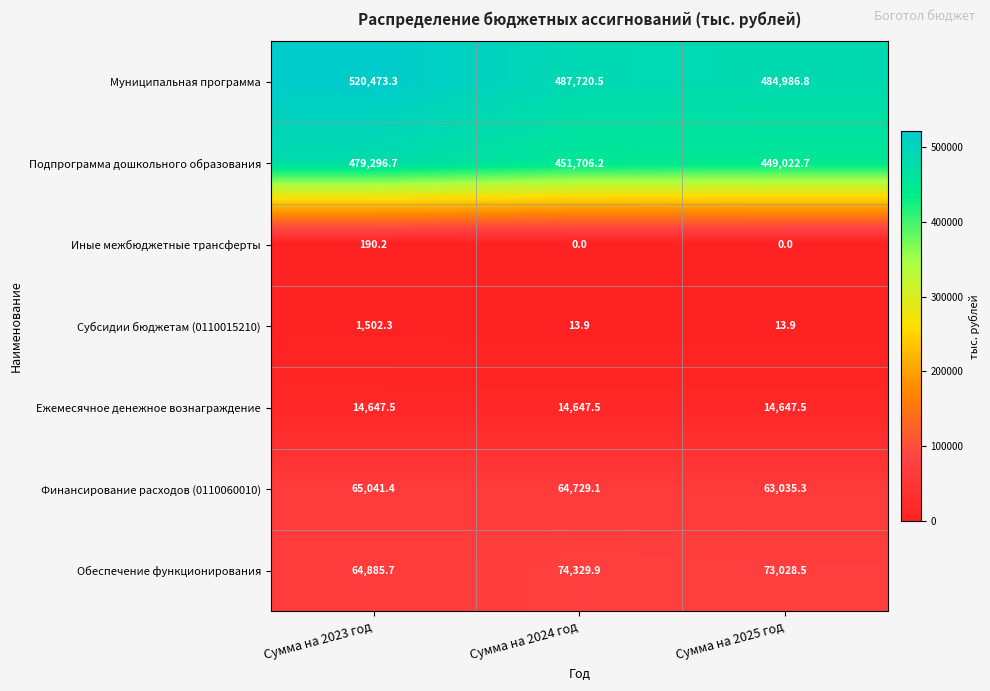

What is the sum of the Финансирование расходов (0110060010) values at Сумма на 2025 год and Сумма на 2024 год?

127764.4